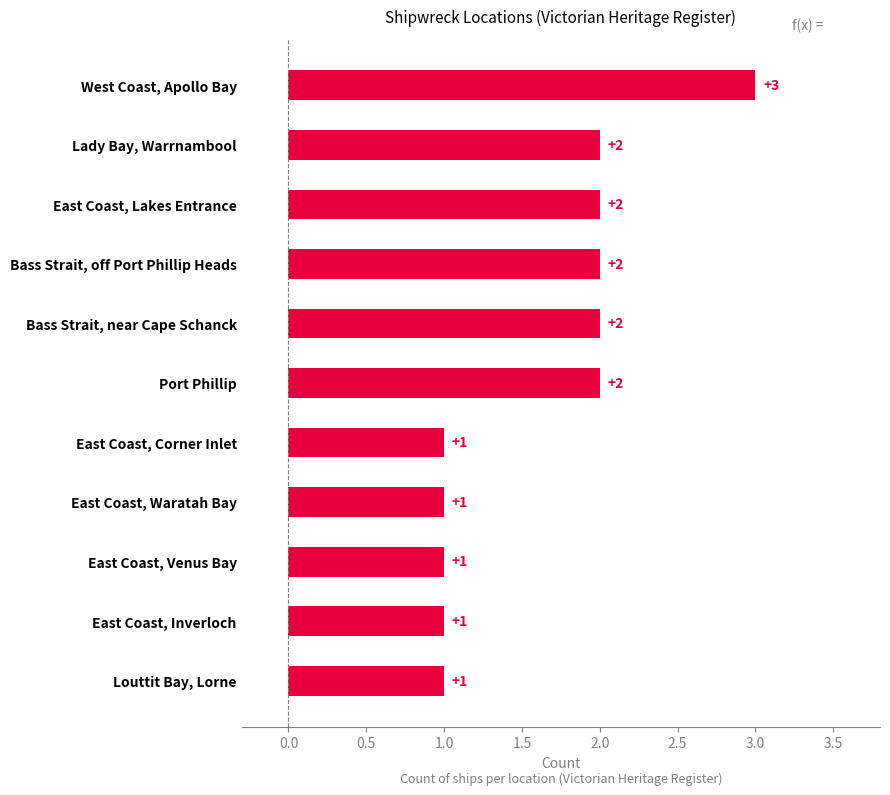

Reading top to bottom, what are all the values shown in this chart?

West Coast, Apollo Bay=3	Lady Bay, Warrnambool=2	East Coast, Lakes Entrance=2	Bass Strait, off Port Phillip Heads=2	Bass Strait, near Cape Schanck=2	Port Phillip=2	East Coast, Corner Inlet=1	East Coast, Waratah Bay=1	East Coast, Venus Bay=1	East Coast, Inverloch=1	Louttit Bay, Lorne=1